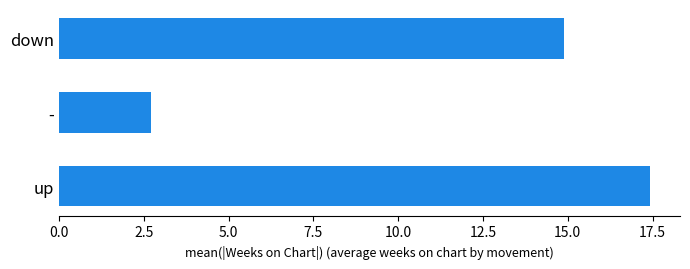

Reading bottom to top, what are all the values shown in this chart?

17.4	2.7	14.9